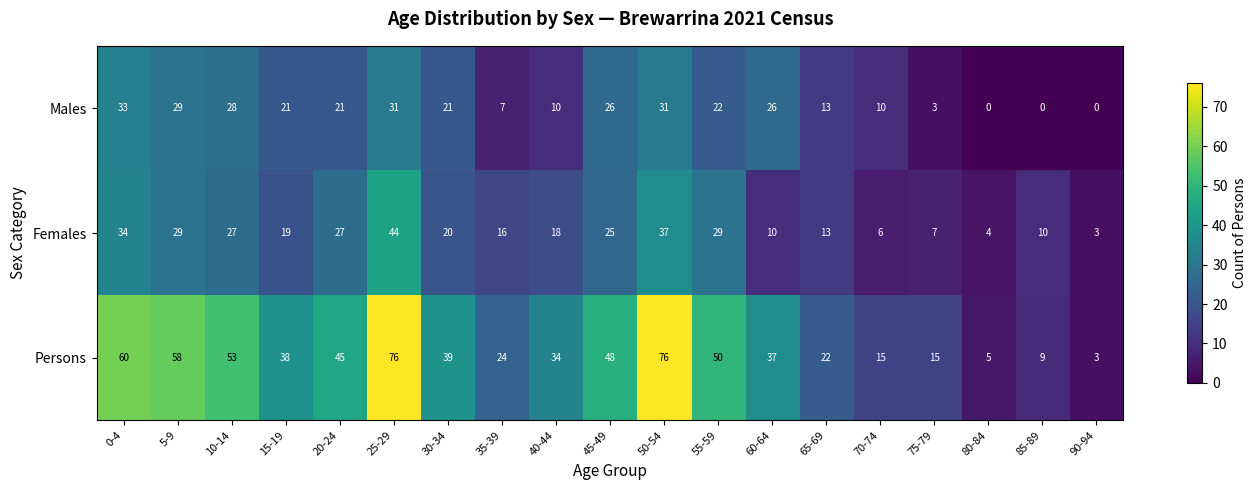

Is it true that Females equals 6 at 70-74?

True